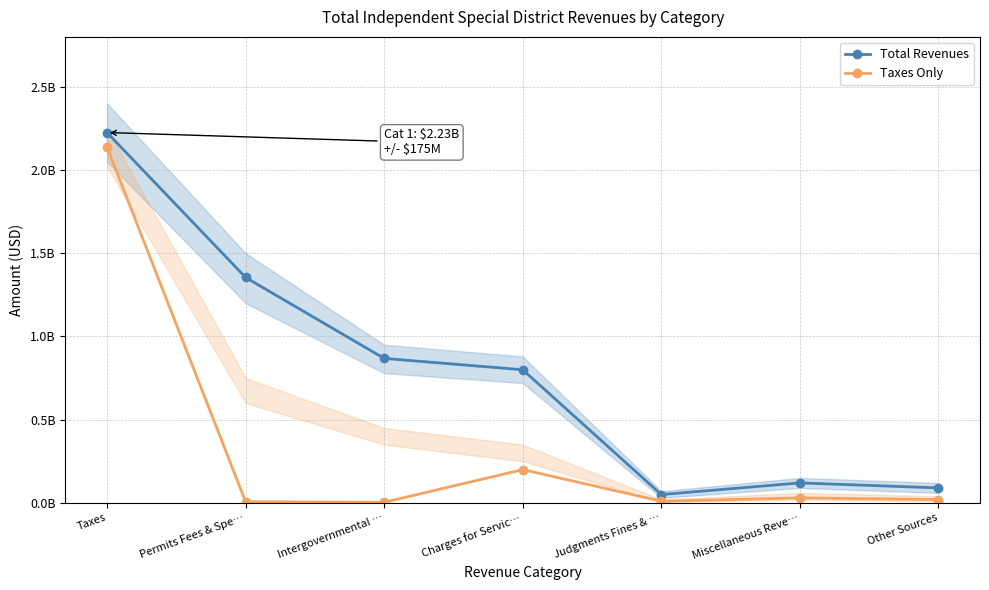

Which series has the largest total across all categories?

Total Revenues